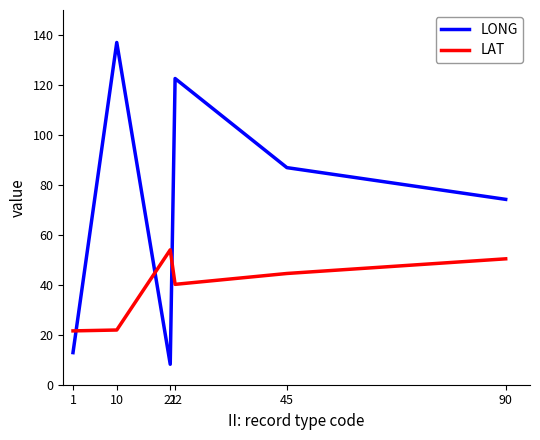

Rank the series by their average value, from highest to lowest.

LONG, LAT